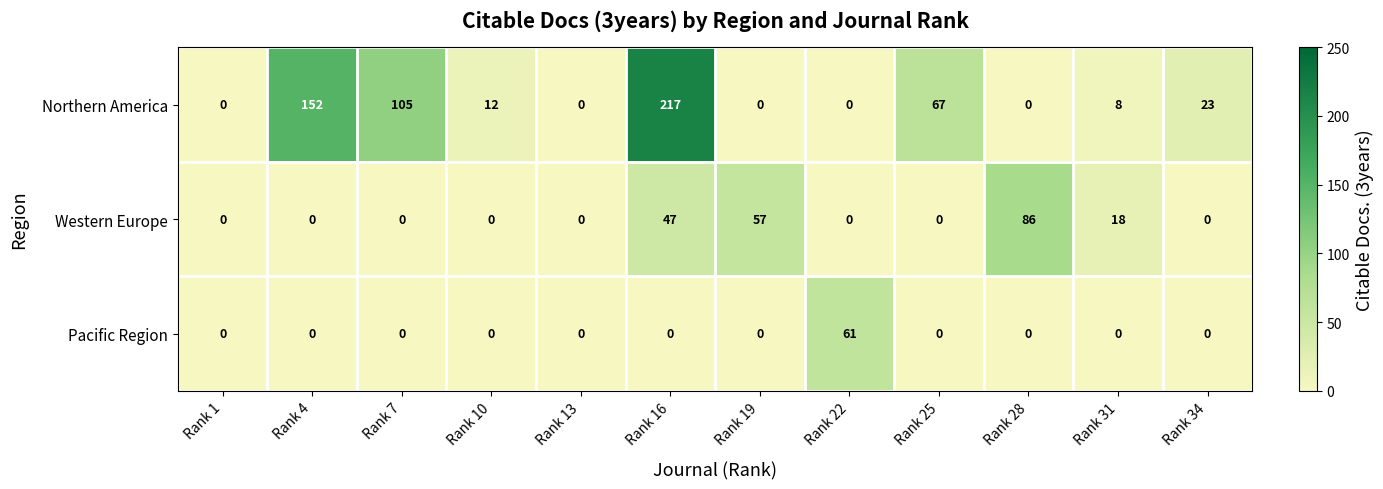

Rank the series by their average value, from highest to lowest.

Northern America, Western Europe, Pacific Region